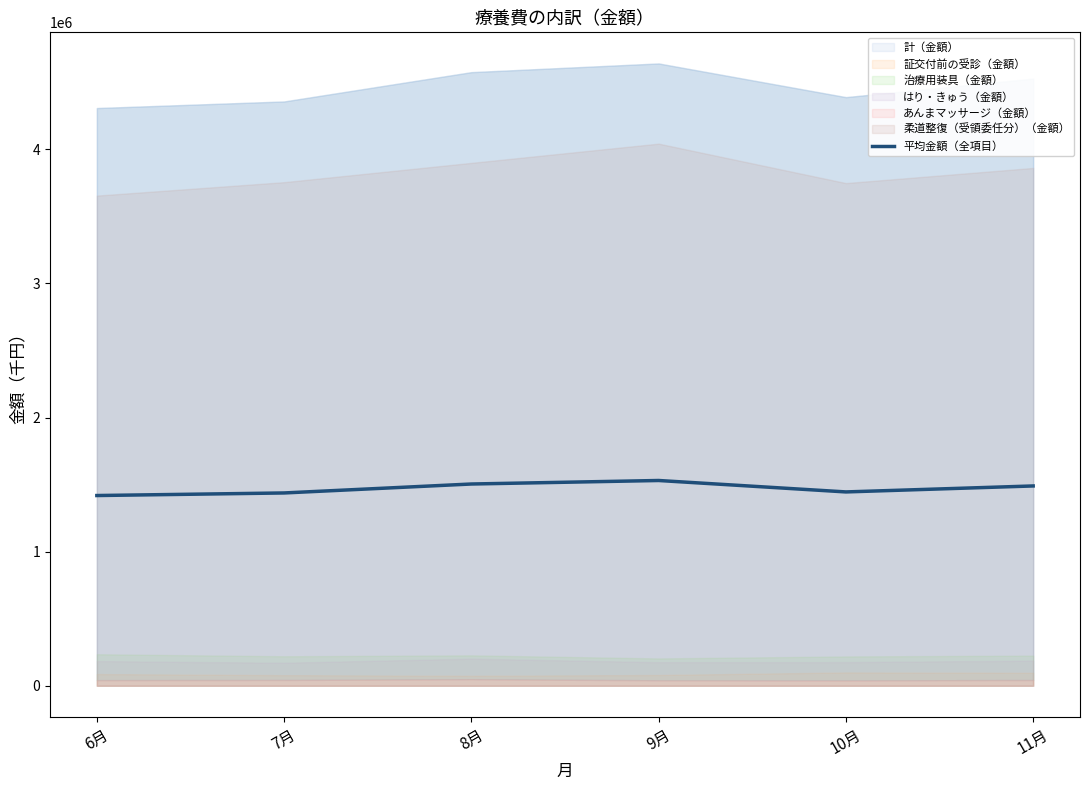

The chart shows a value of 1504609.6 at 8月. True or false?

True